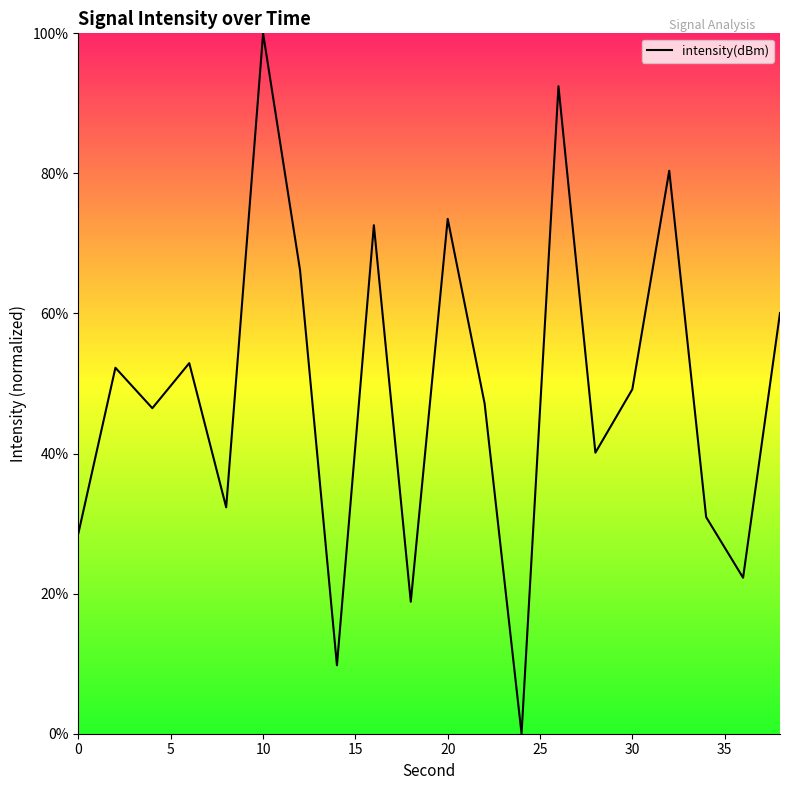

What is the difference between the maximum and minimum values?

100.0